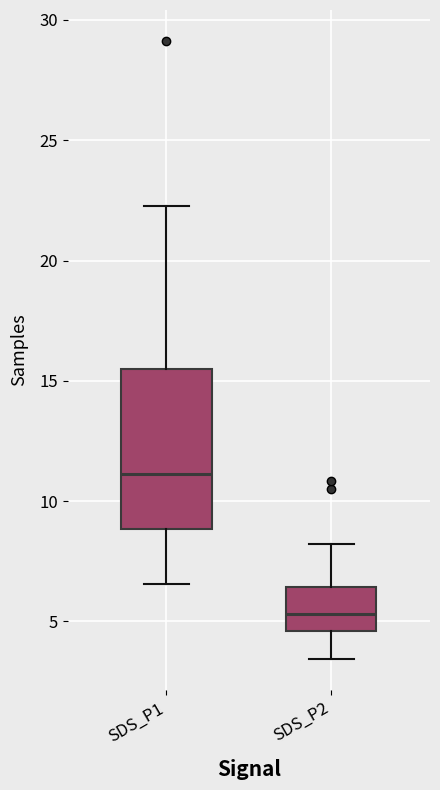

Comparing the boxes themselves (not the whiskers), which one is the tallest?

SDS_P1